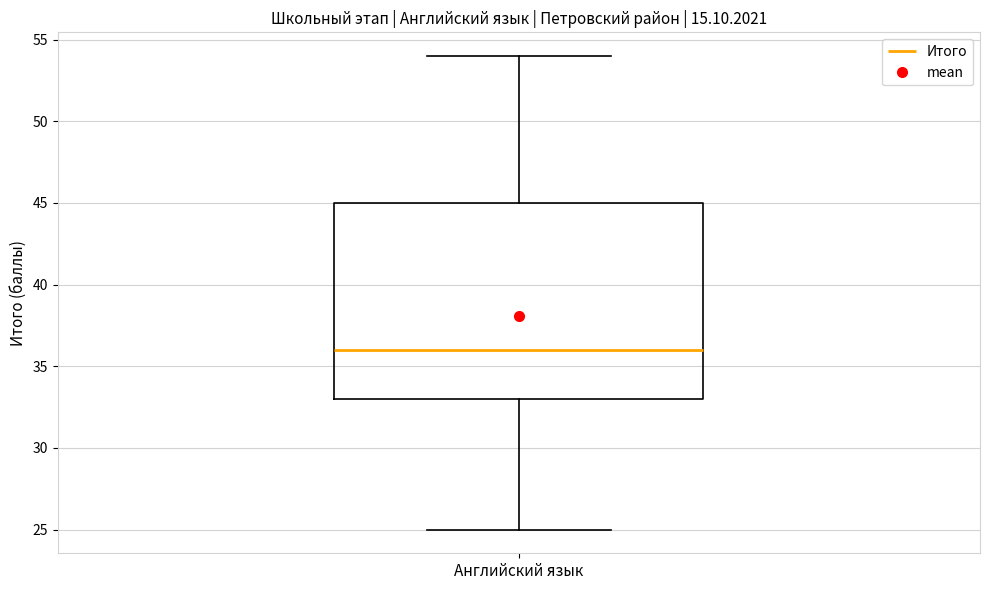

Transcribe this box plot: give where the median line is, the range the box spans, and where the two whiskers end, as read against the y-axis. The values are not printed on the chart, so give them approximately, as read against the axis.

median 36, box 33 to 45, whiskers 25 to 54